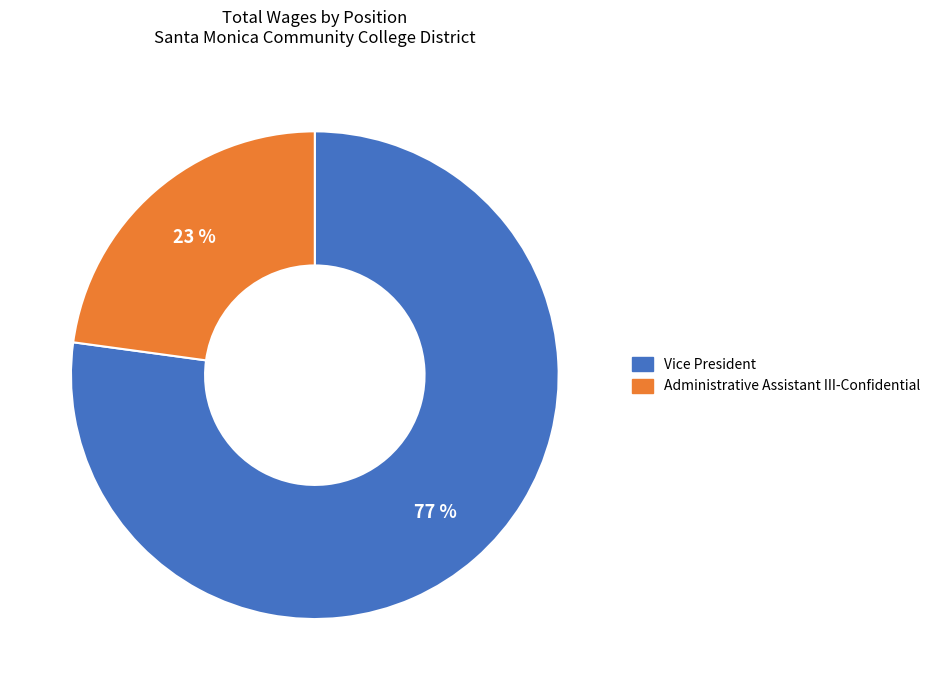

What percentage is the Administrative Assistant III-Confidential slice, to the nearest percent?

23%